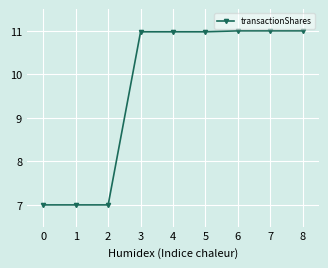

What is the average value?

9.7